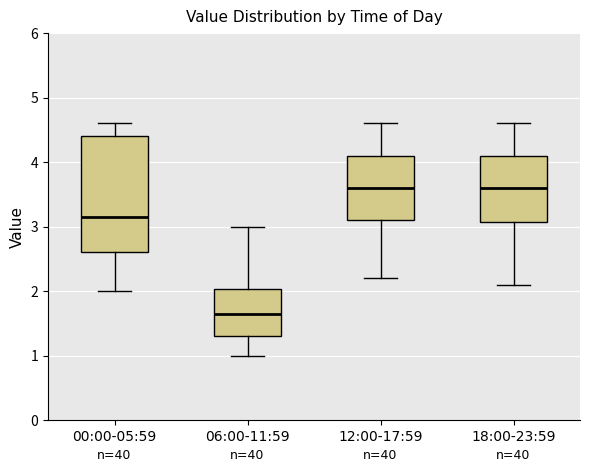

Reading left to right, read every box against the y-axis: the position of its median line, the range the box covers, and the ends of its whiskers. The values are not printed on the chart, so give them approximately, as read against the axis.

00:00-05:59: median 3.2, box 2.6 to 4.4, whiskers 2.0 to 4.6
06:00-11:59: median 1.7, box 1.3 to 2.0, whiskers 1.0 to 3.0
12:00-17:59: median 3.6, box 3.1 to 4.1, whiskers 2.2 to 4.6
18:00-23:59: median 3.6, box 3.1 to 4.1, whiskers 2.1 to 4.6